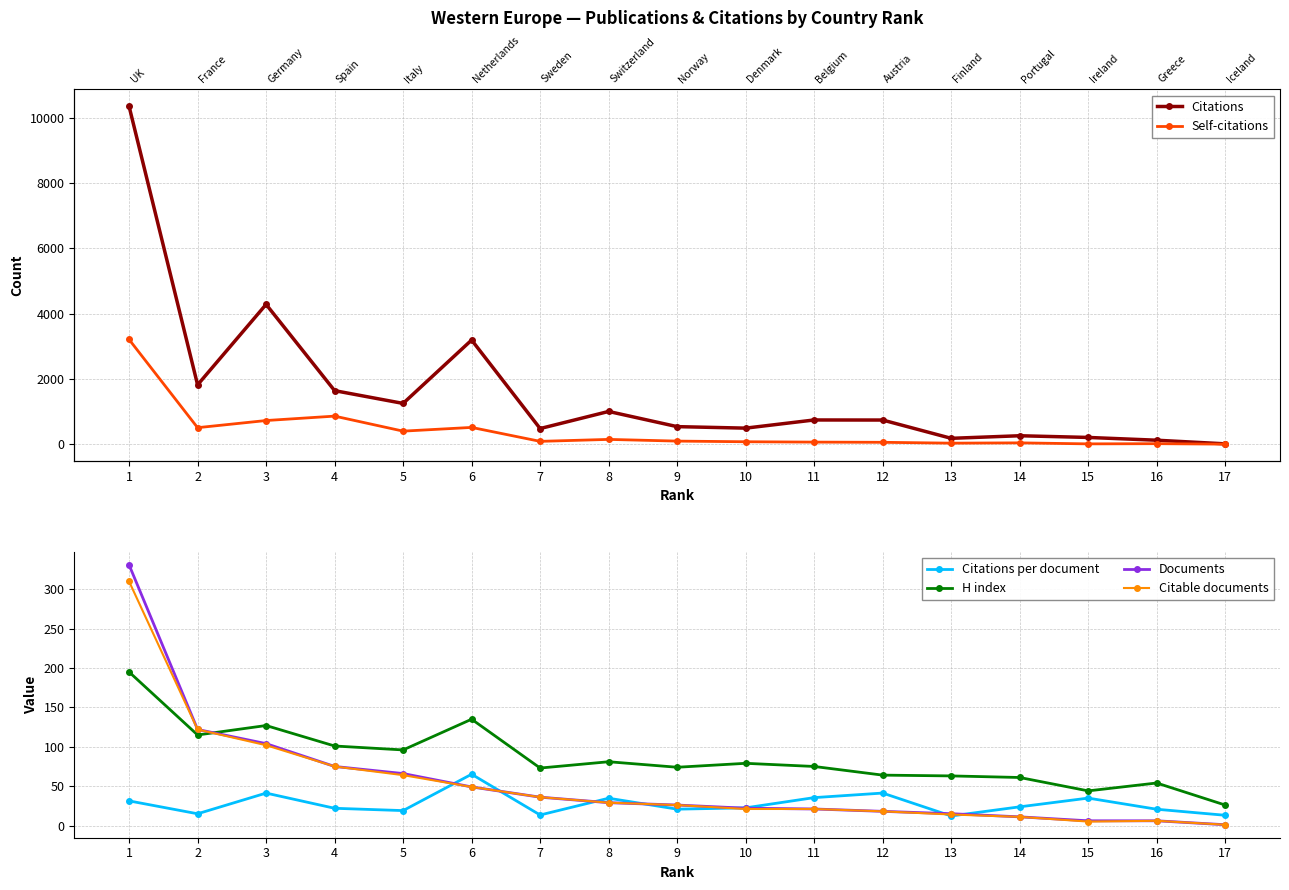

Does the chart have visible grid lines?

Yes